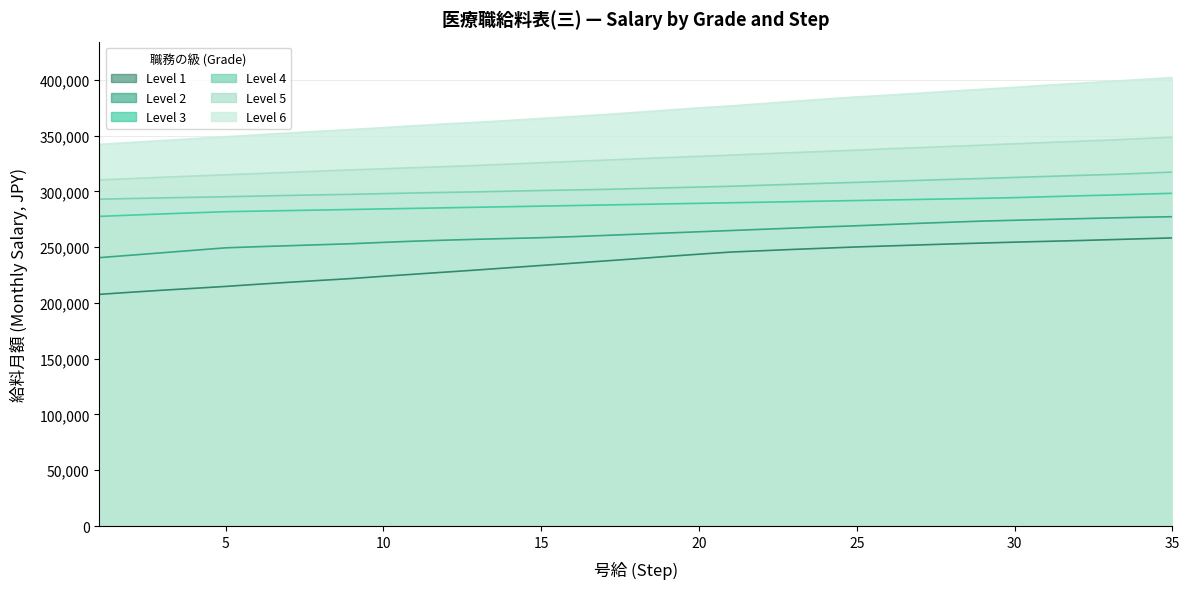

Where is Level 6 nearest to the value 372150?

19